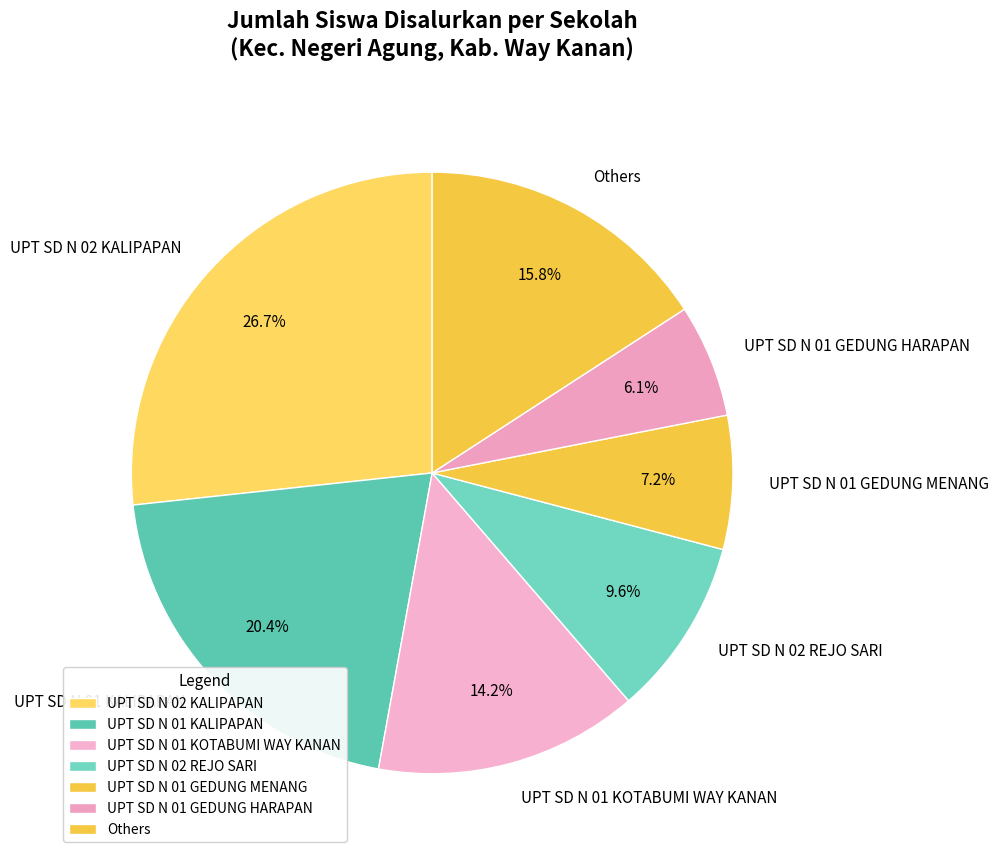

Between UPT SD N 01 GEDUNG MENANG and Others, which is larger?

Others